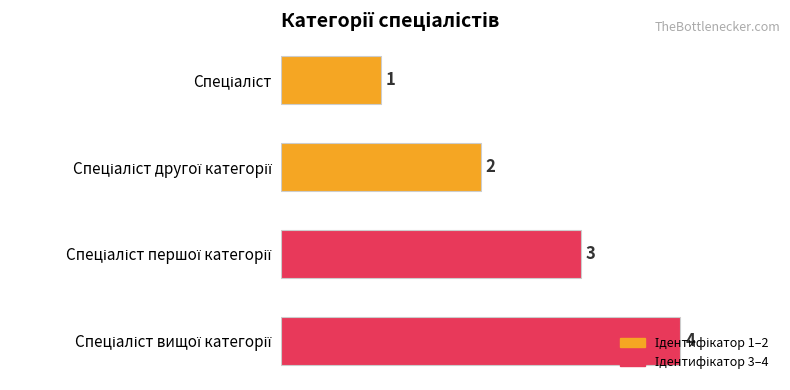

What is the maximum value shown in the chart?

4